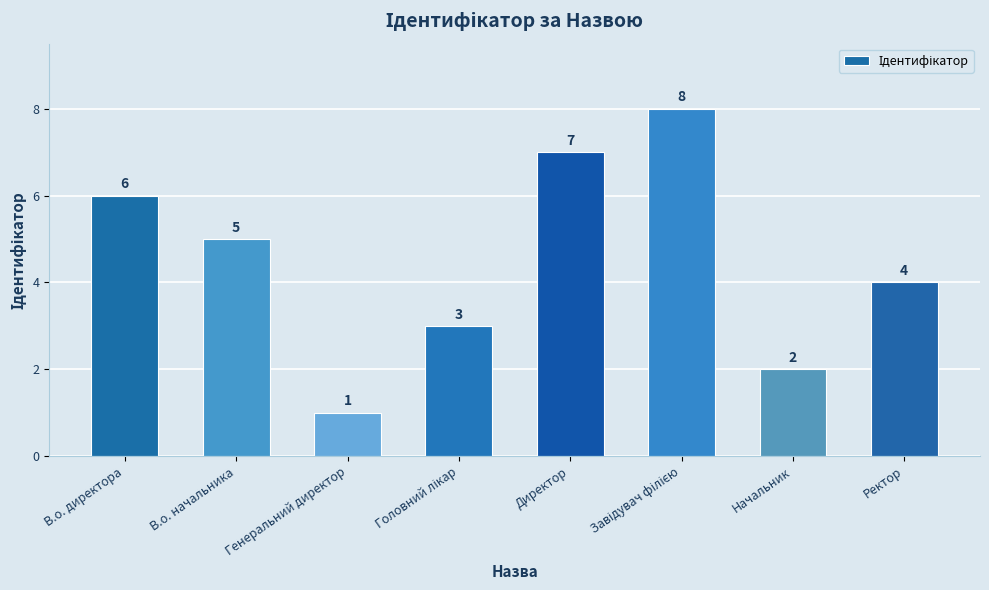

What is the difference between the maximum and second lowest values?

6